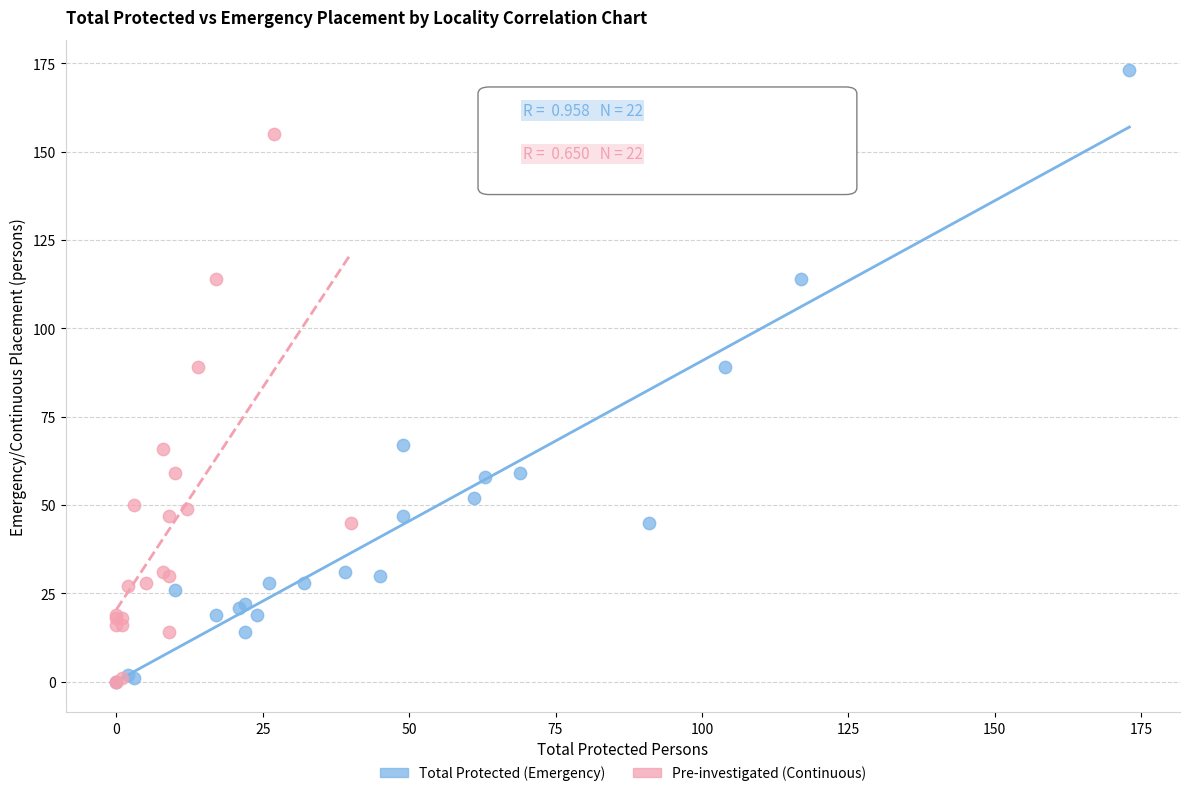

Which series has the largest Y range (max minus min)?

Total Protected (Emergency)